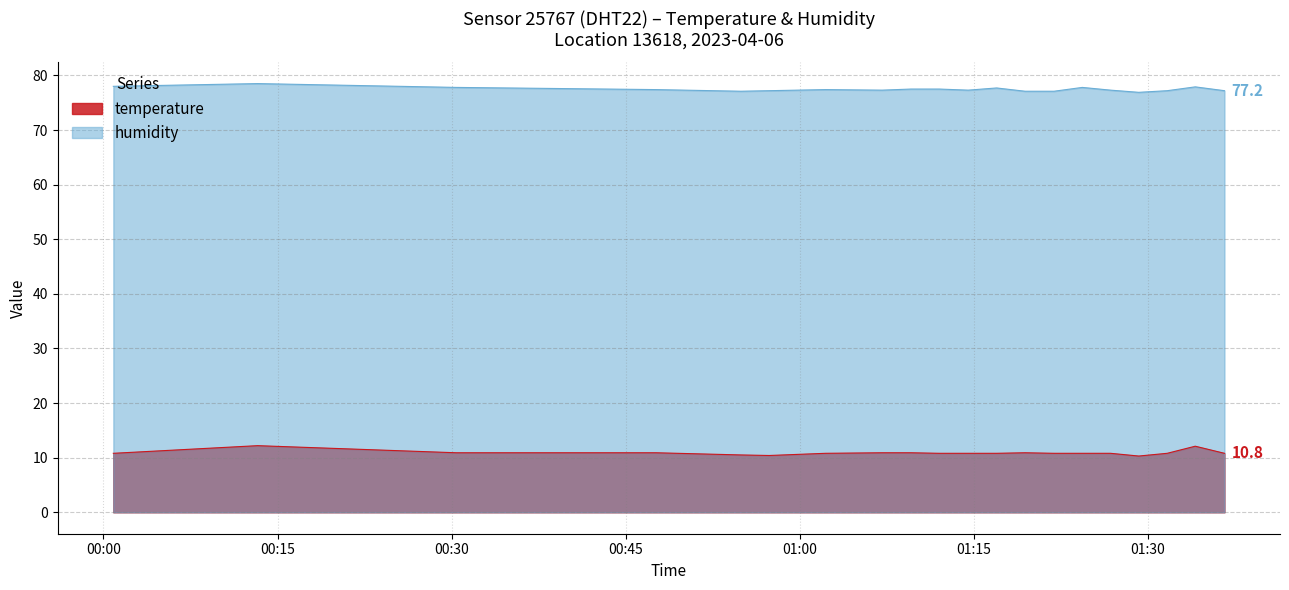

What is the value of the temperature point at the 8th from the left?

10.4